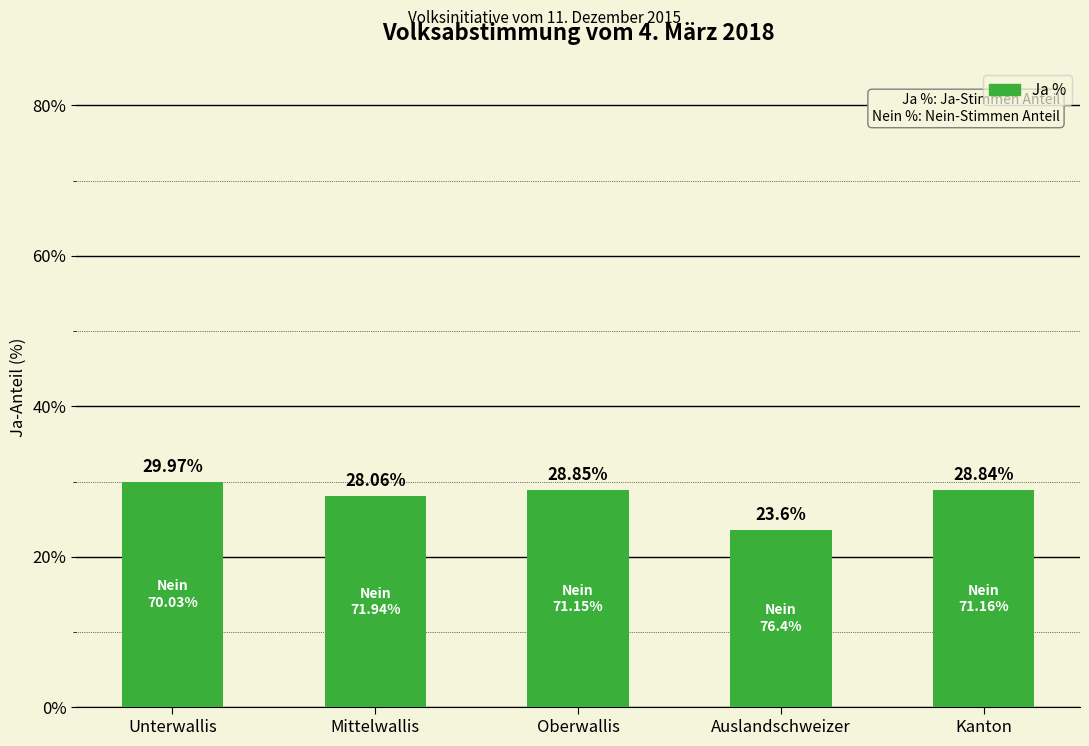

Reading left to right, transcribe all the data shown in this chart.

30.0	28.1	28.9	23.6	28.8